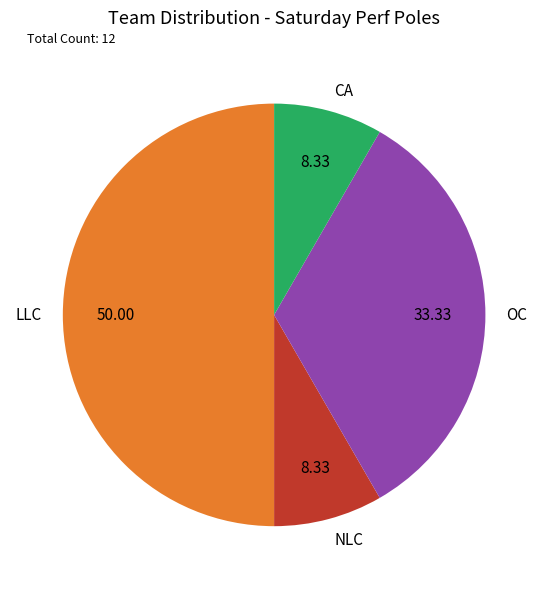

What is the majority slice?

LLC